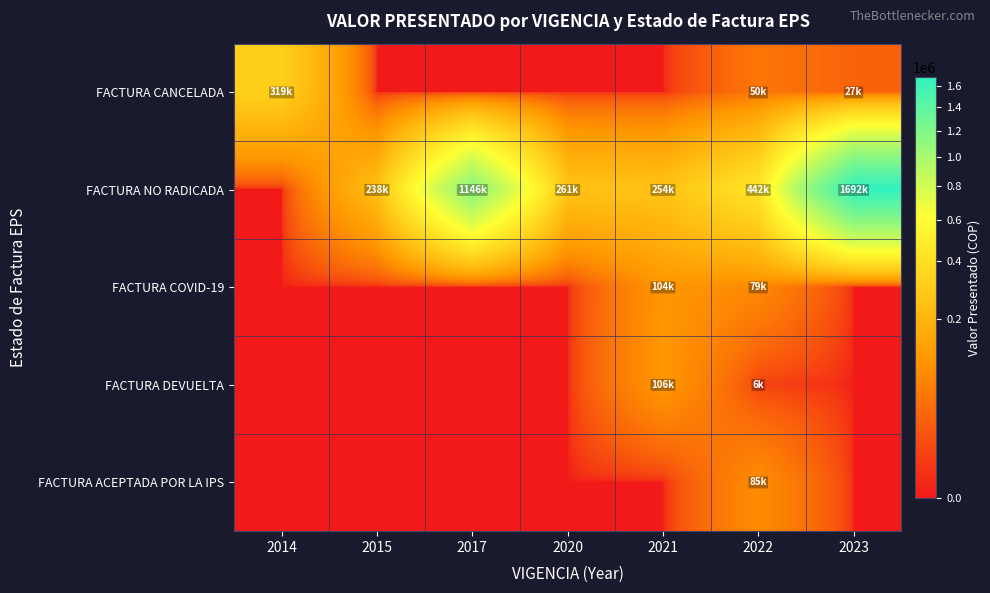

What is the difference between the highest and lowest values at 2017?

1145690